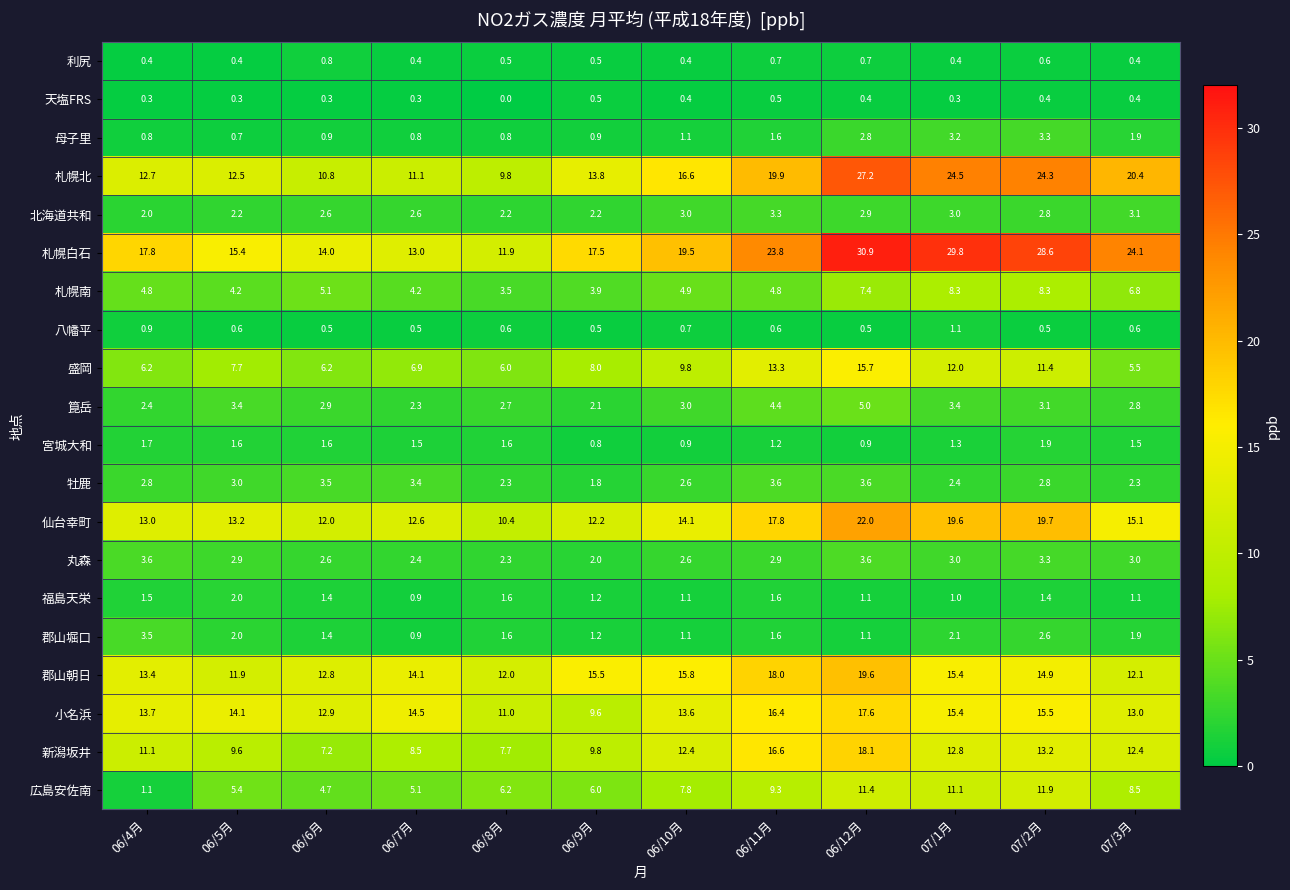

Which series has the largest range (max minus min)?

札幌白石